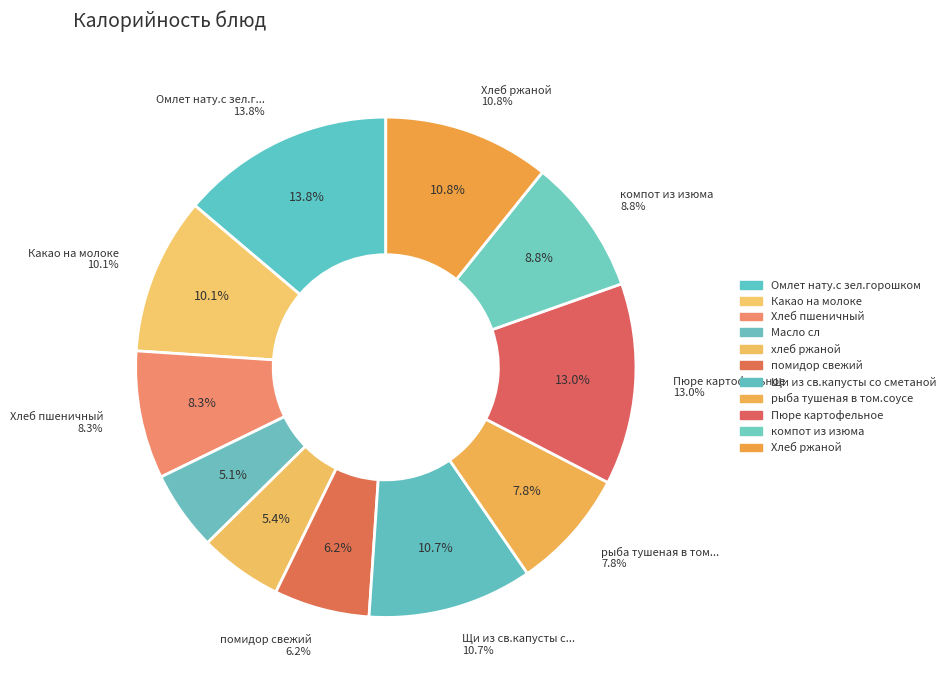

To the nearest percent, what is the average slice percentage?

9%